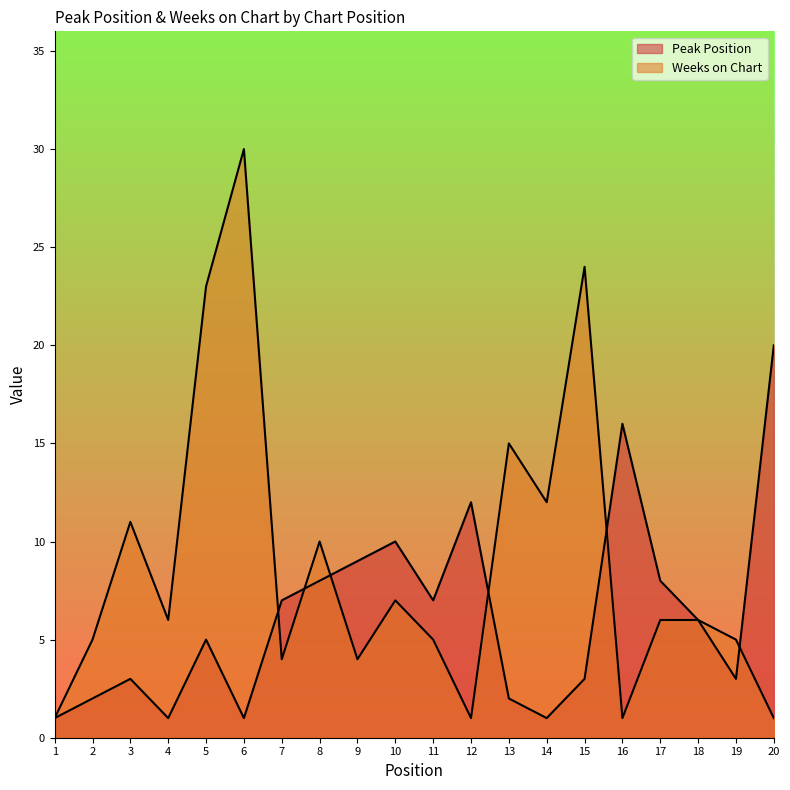

Reading right to left, extract all data points from this chart.

Peak Position: 20=20	19=3	18=6	17=8	16=16	15=3	14=1	13=2	12=12	11=7	10=10	9=9	8=8	7=7	6=1	5=5	4=1	3=3	2=2	1=1
Weeks on Chart: 20=1	19=5	18=6	17=6	16=1	15=24	14=12	13=15	12=1	11=5	10=7	9=4	8=10	7=4	6=30	5=23	4=6	3=11	2=5	1=1